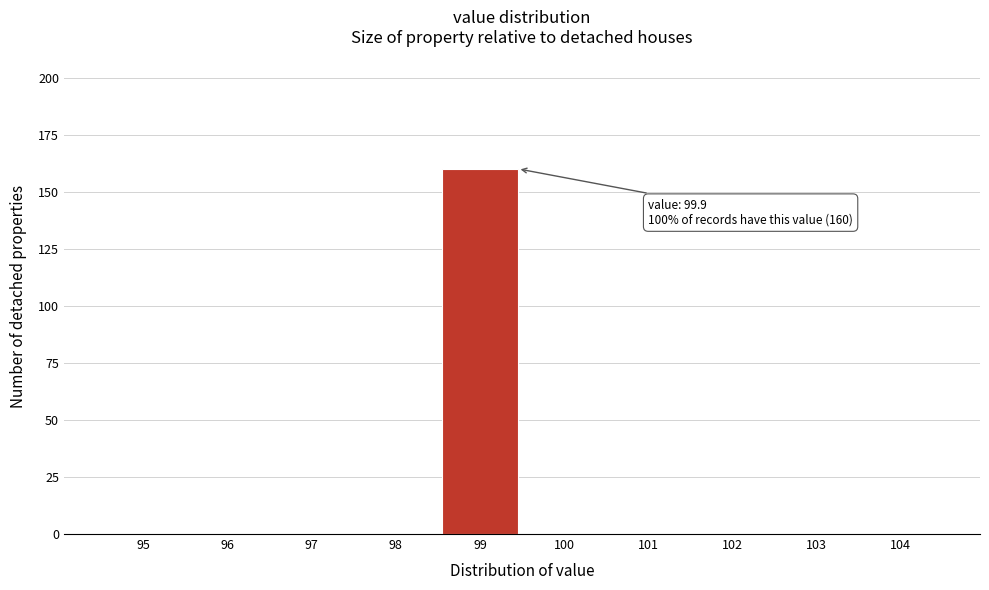

Reading left to right, transcribe all the data shown in this chart.

95=0	96=0	97=0	98=0	99=160	100=0	101=0	102=0	103=0	104=0